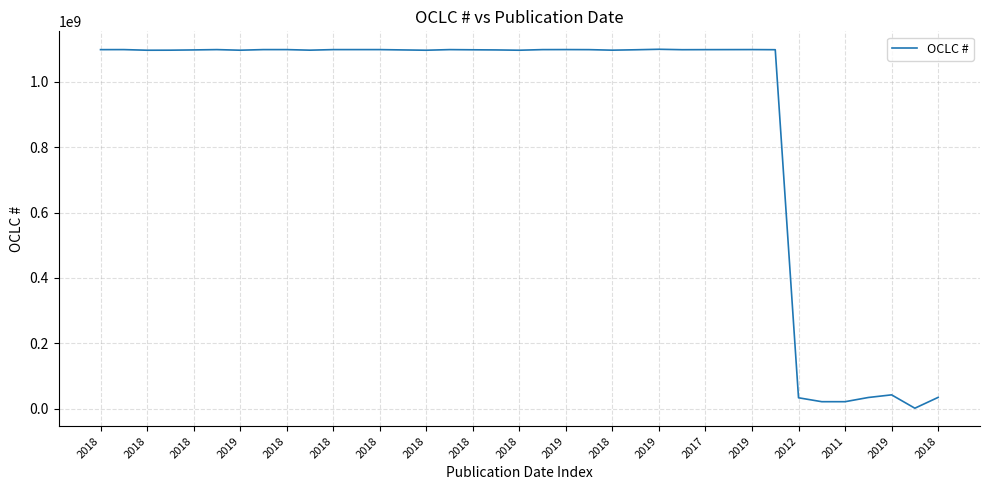

What is the maximum value shown in the chart?

1099179171